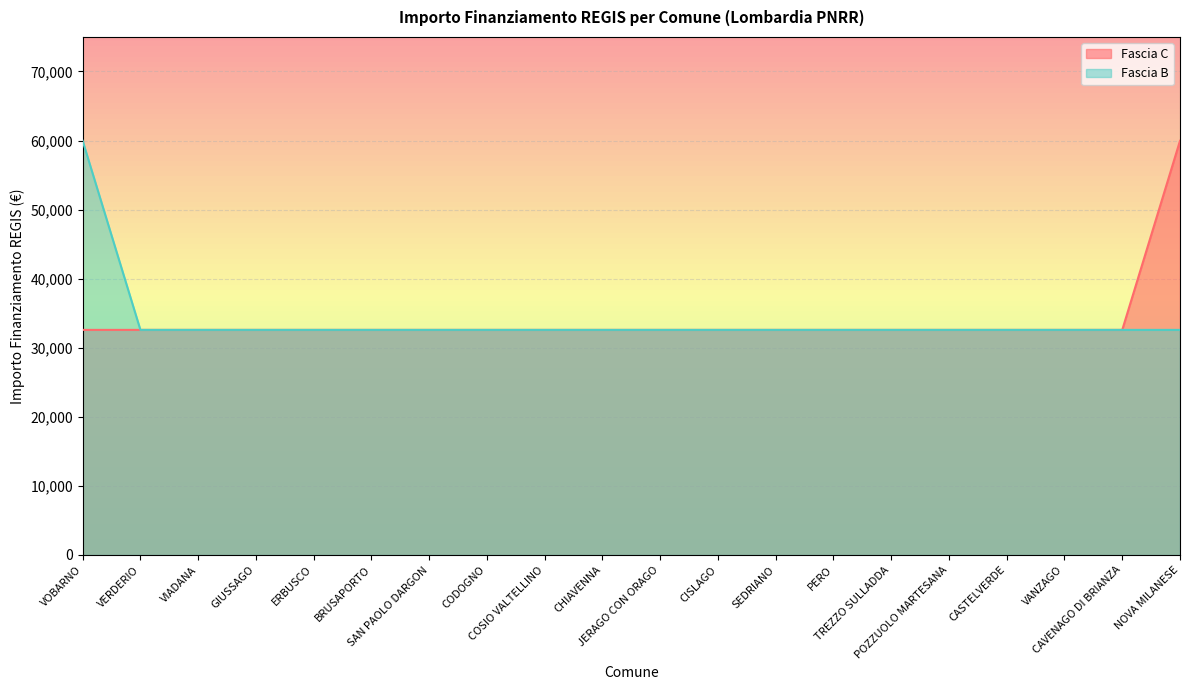

How many lines are shown in the chart?

2